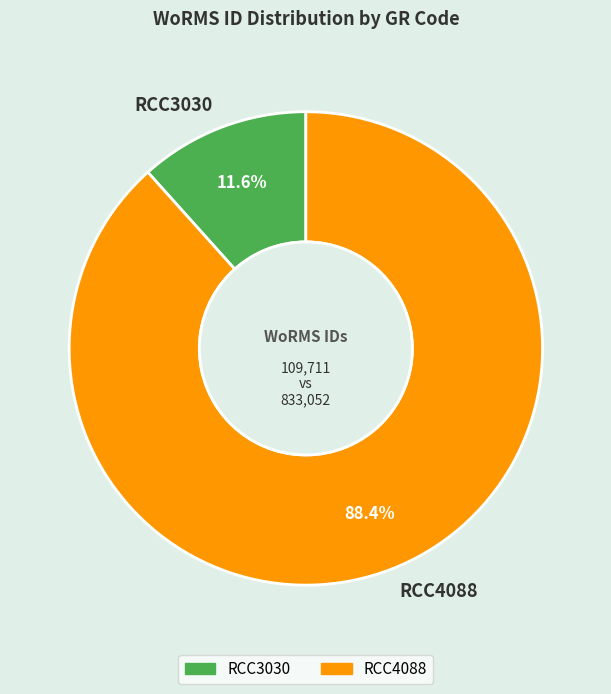

What is the smallest slice in the pie chart?

RCC3030